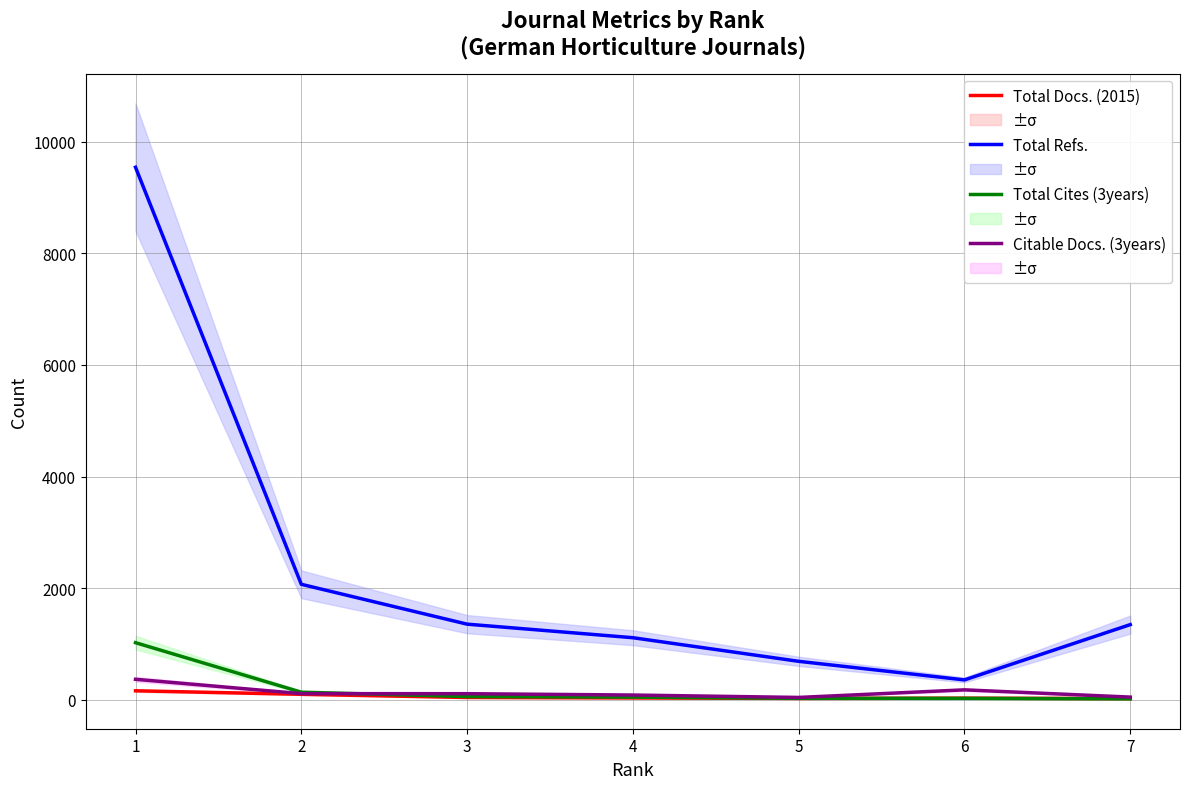

What is the difference between the highest and lowest values at 5?

665